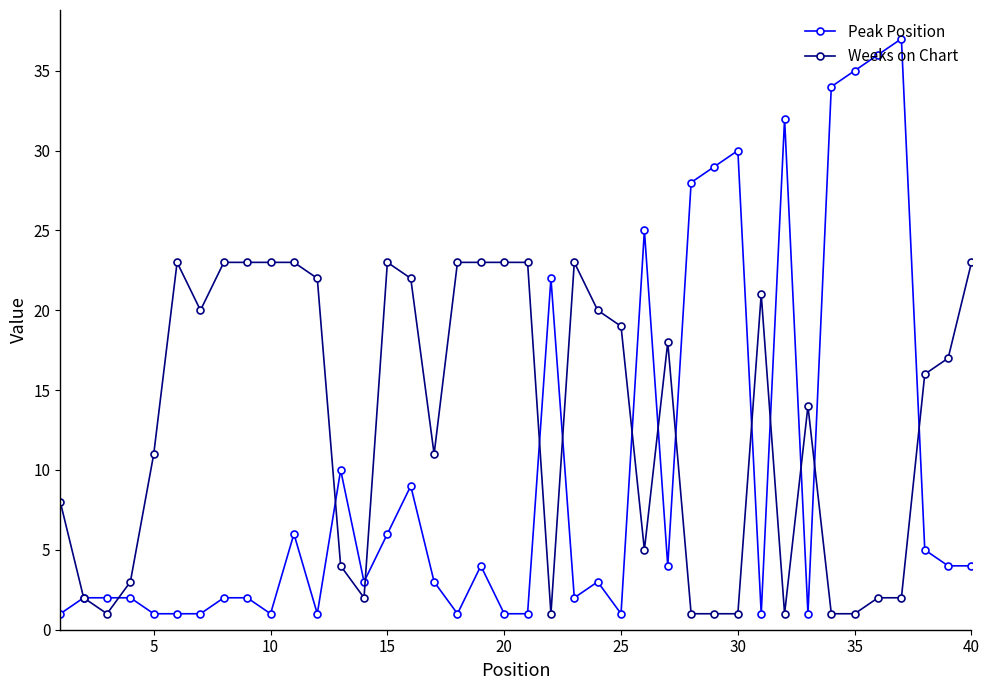

Reading left to right, list all the values displayed in this chart.

Peak Position: 1	2	2	2	1	1	1	2	2	1	6	1	10	3	6	9	3	1	4	1	1	22	2	3	1	25	4	28	29	30	1	32	1	34	35	36	37	5	4	4
Weeks on Chart: 8	2	1	3	11	23	20	23	23	23	23	22	4	2	23	22	11	23	23	23	23	1	23	20	19	5	18	1	1	1	21	1	14	1	1	2	2	16	17	23